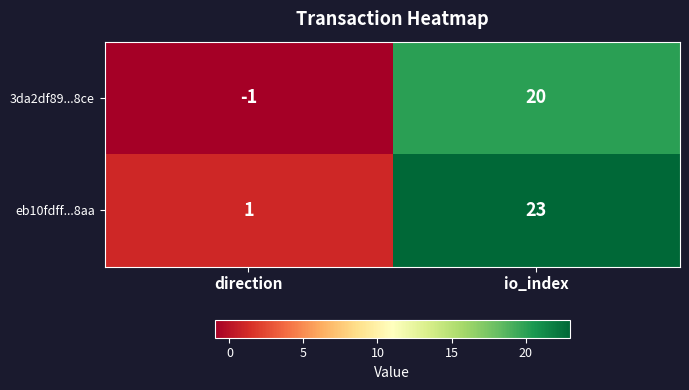

True or false: eb10fdff...8aa has a value of 33 at io_index.

False